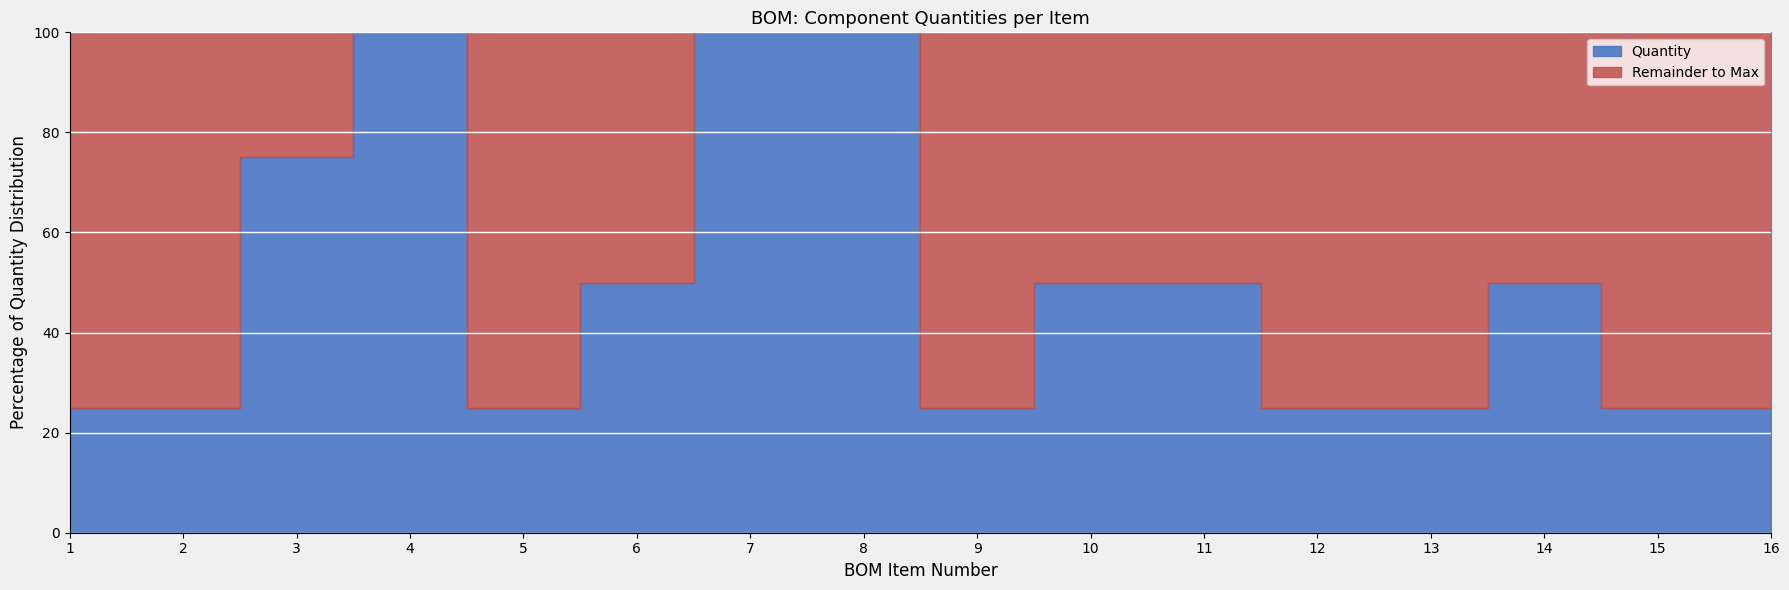

At which category is the sum across all series the highest?

1